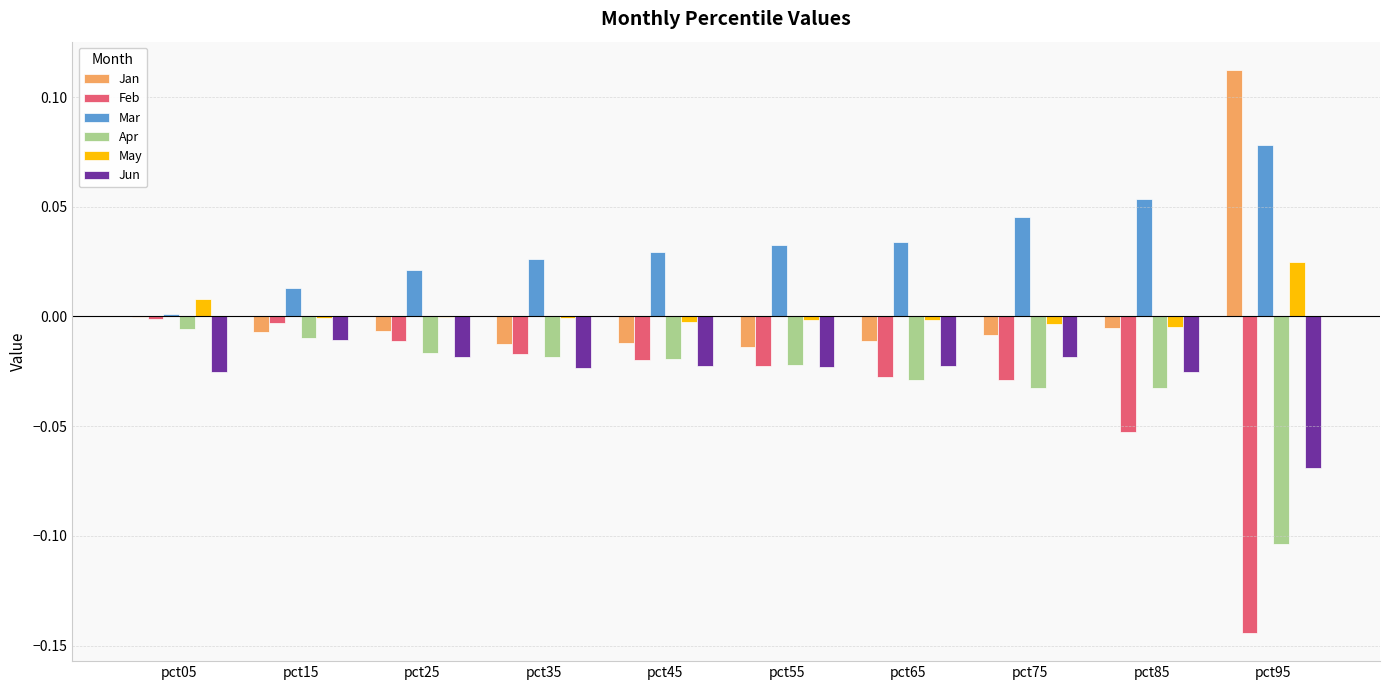

Which series has the largest total across all categories?

Mar